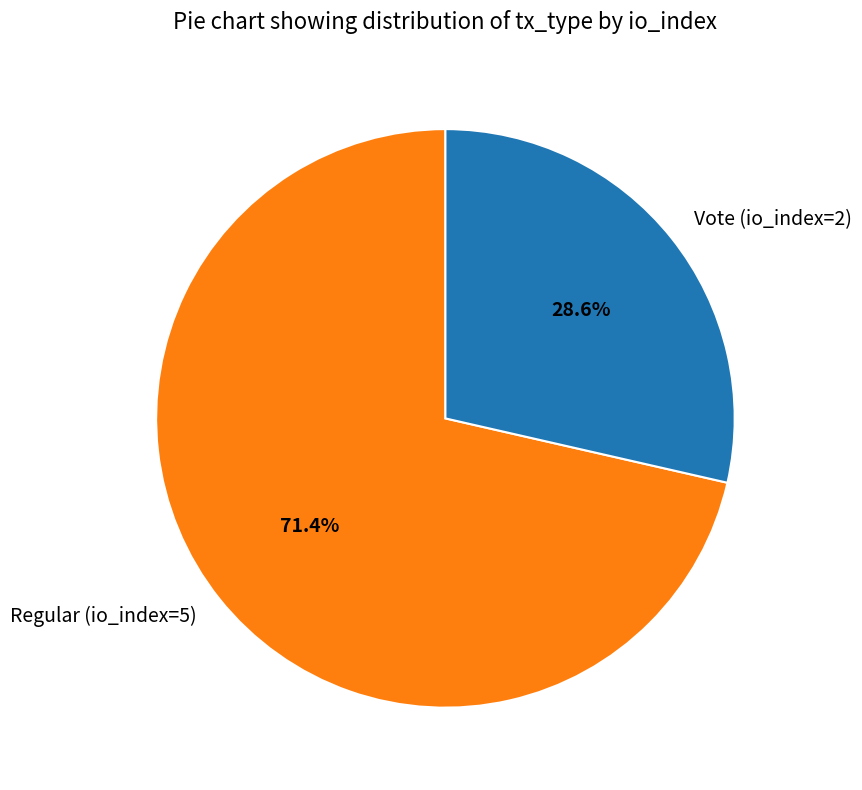

Which slice is the smallest?

Vote (io_index=2)